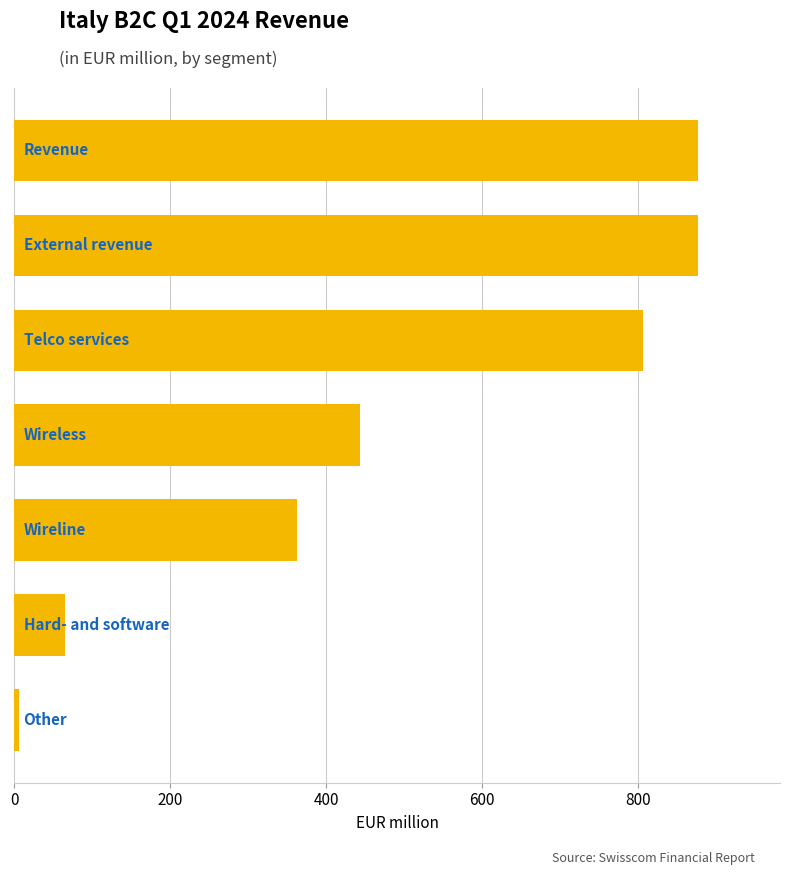

Reading top to bottom, extract all data points from this chart.

877	877	806	443	363	65	6